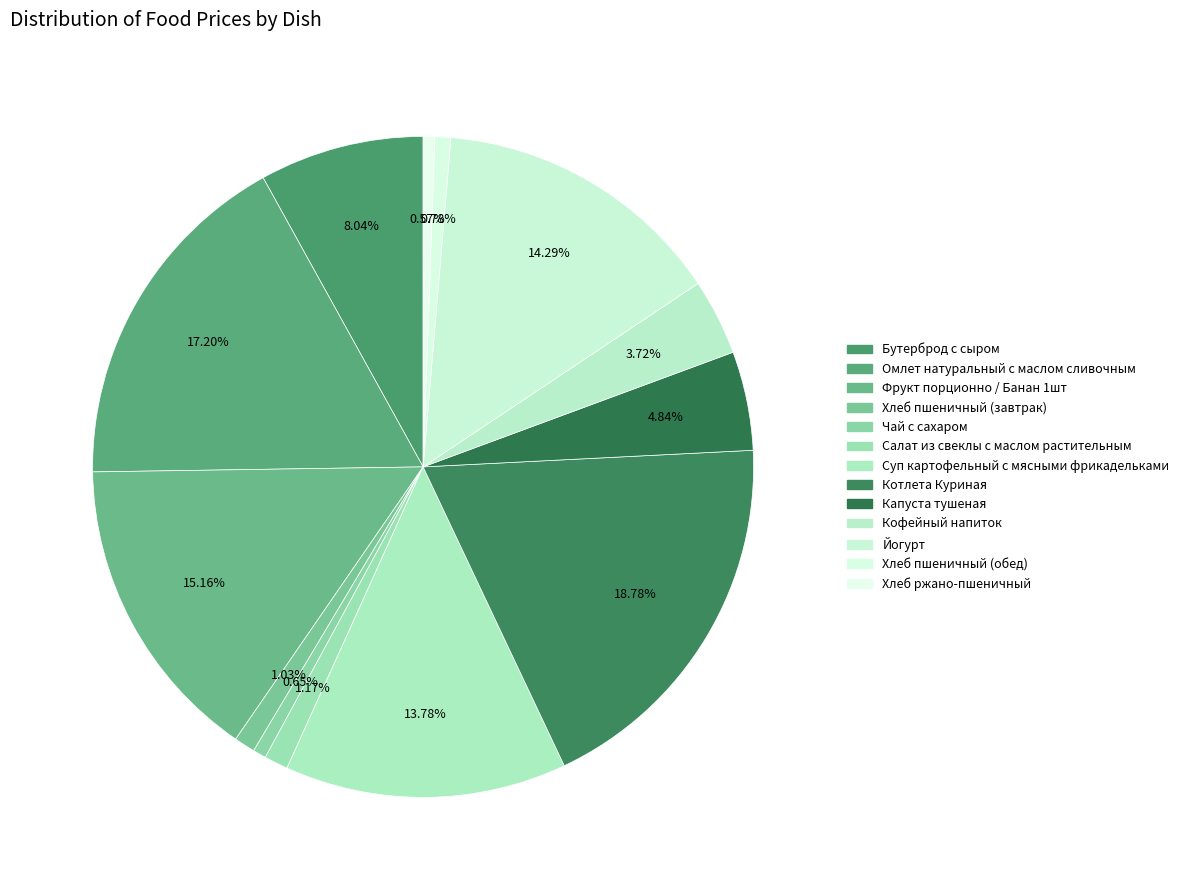

Does any single category account for the majority?

No